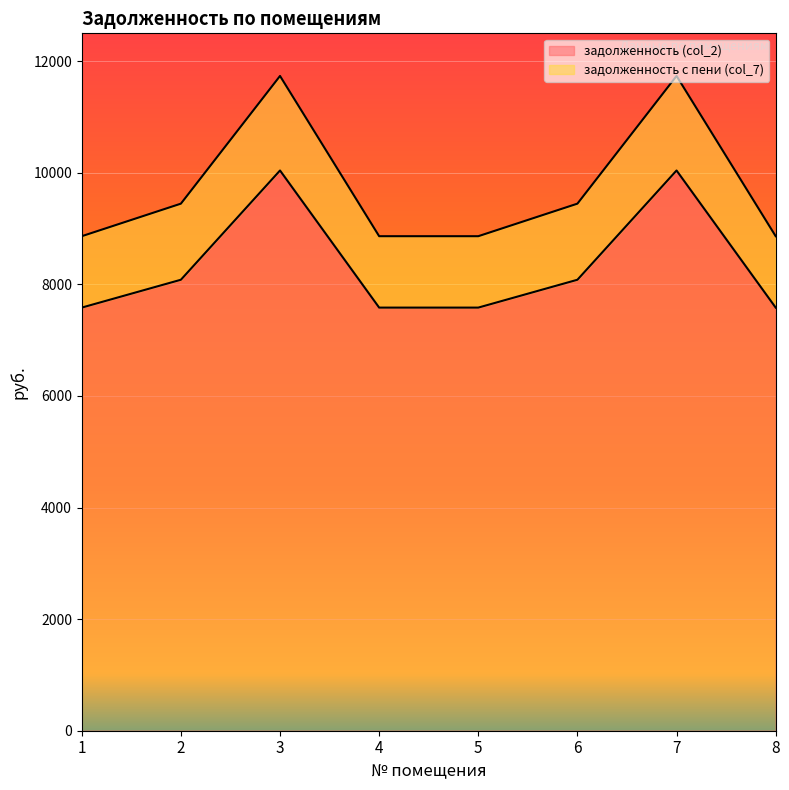

How many lines are shown in the chart?

2